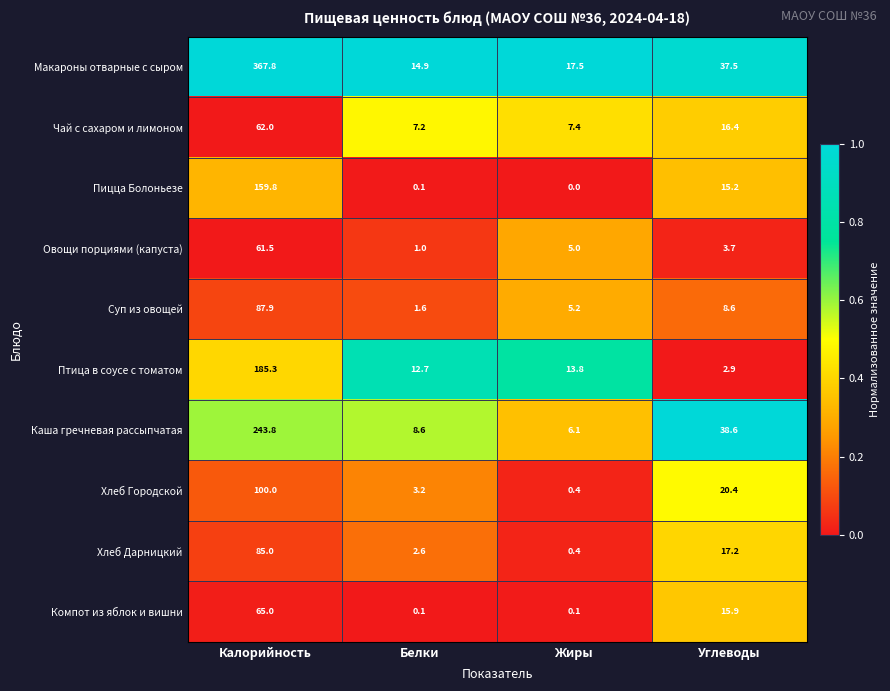

List the labels in order of Хлеб Дарницкий value, smallest first.

Жиры, Белки, Углеводы, Калорийность